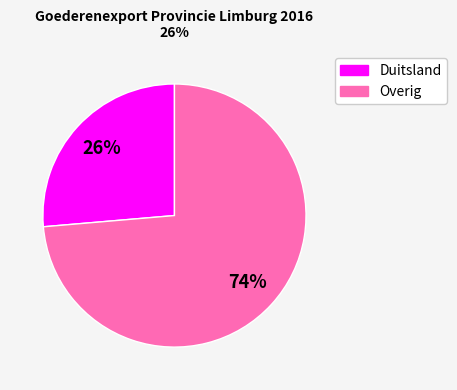

Does any single category account for the majority?

Yes